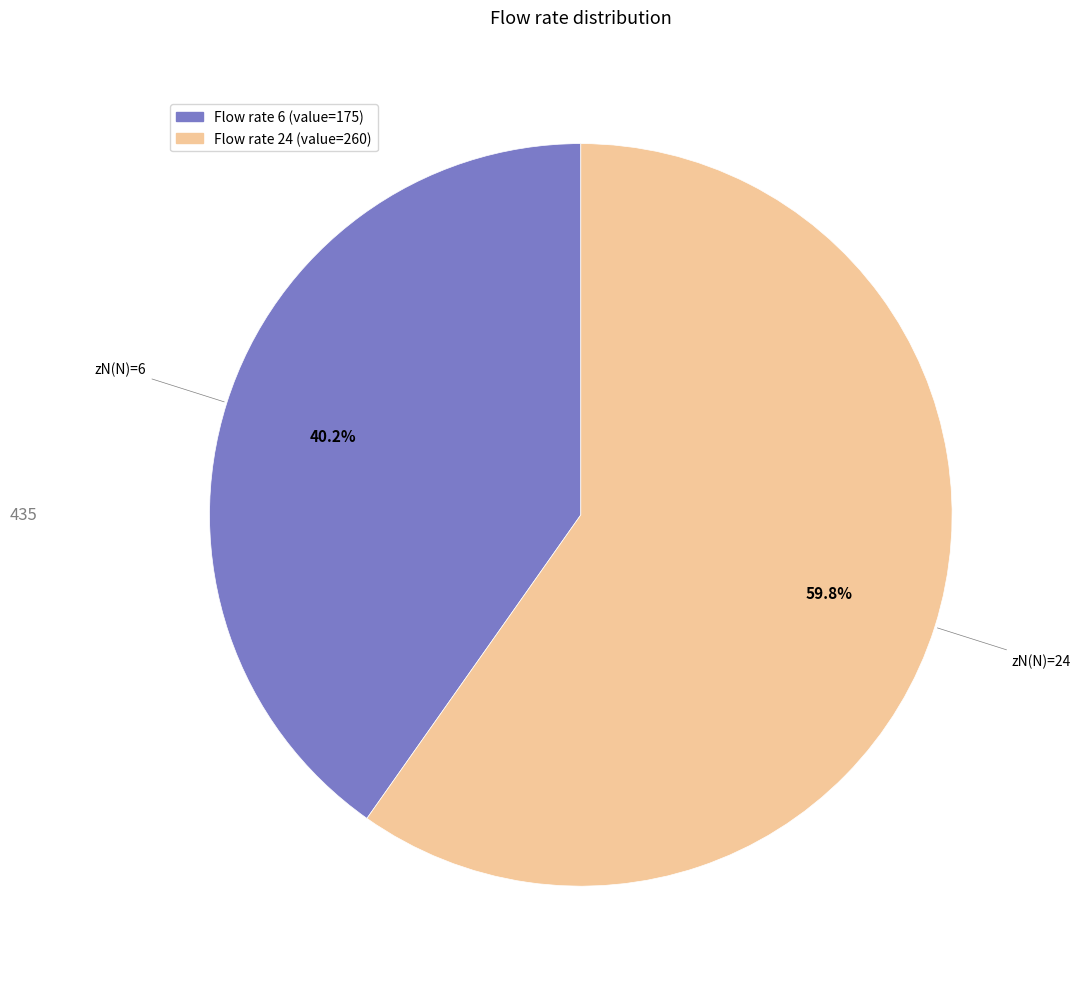

How many segments does this pie chart have?

2